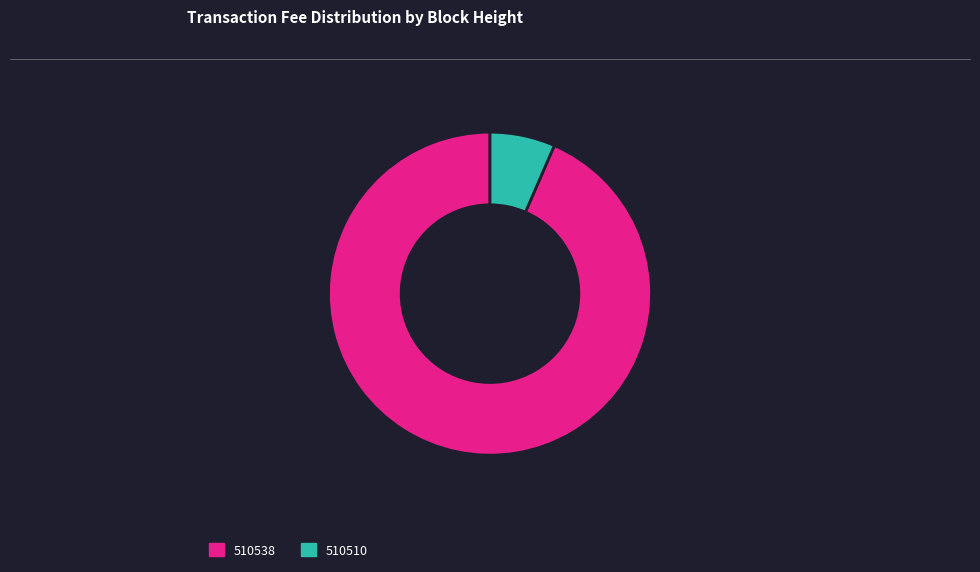

Combined, do 510538 and 510510 account for over 50%?

Yes